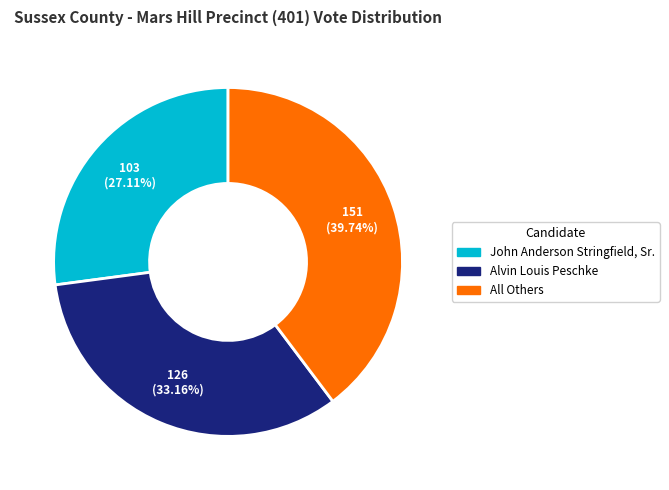

To the nearest percent, what is the combined percentage of John Anderson Stringfield, Sr. and All Others?

67%